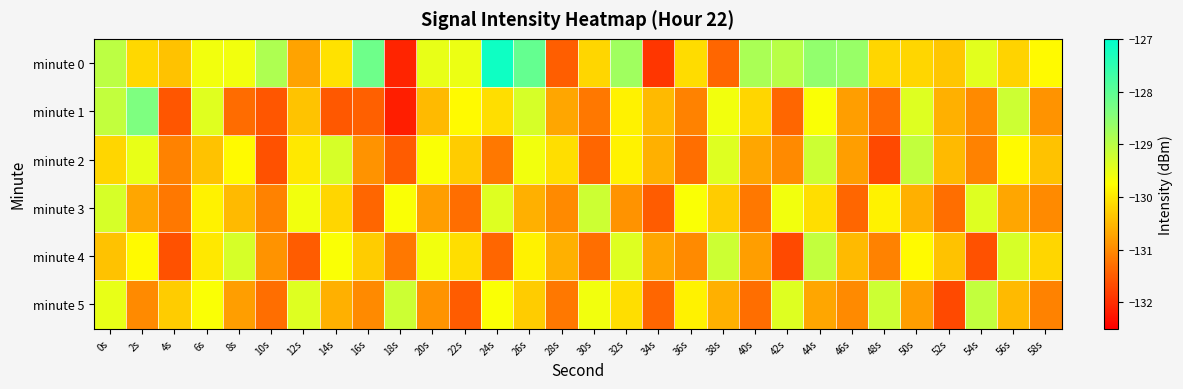

How many data points does each series have?

30